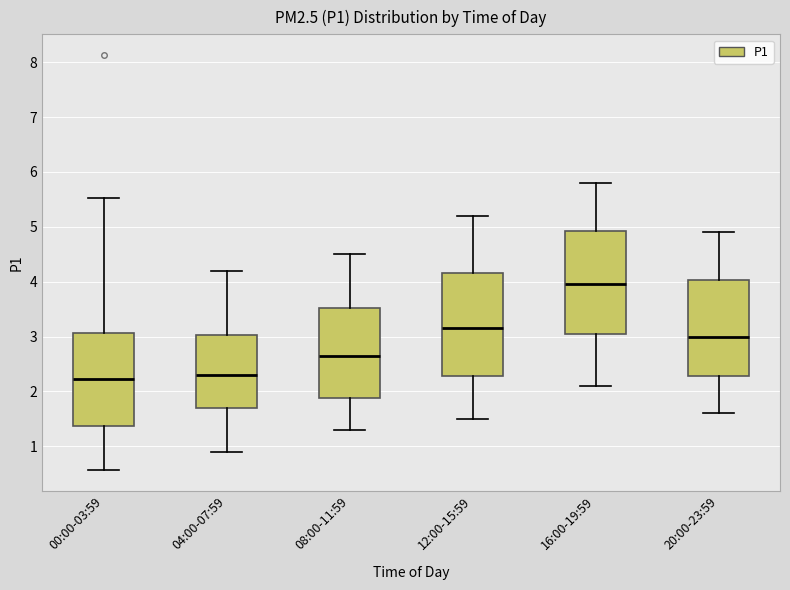

Reading left to right, transcribe this box plot: for each box, give where its median line is, the range the box spans, and where its two whiskers end, as read against the y-axis. The values are not printed on the chart, so give them approximately, as read against the axis.

00:00-03:59: median 2.2, box 1.4 to 3.1, whiskers 0.6 to 5.5
04:00-07:59: median 2.3, box 1.7 to 3.0, whiskers 0.9 to 4.2
08:00-11:59: median 2.7, box 1.9 to 3.5, whiskers 1.3 to 4.5
12:00-15:59: median 3.2, box 2.3 to 4.2, whiskers 1.5 to 5.2
16:00-19:59: median 4.0, box 3.1 to 4.9, whiskers 2.1 to 5.8
20:00-23:59: median 3.0, box 2.3 to 4.0, whiskers 1.6 to 4.9